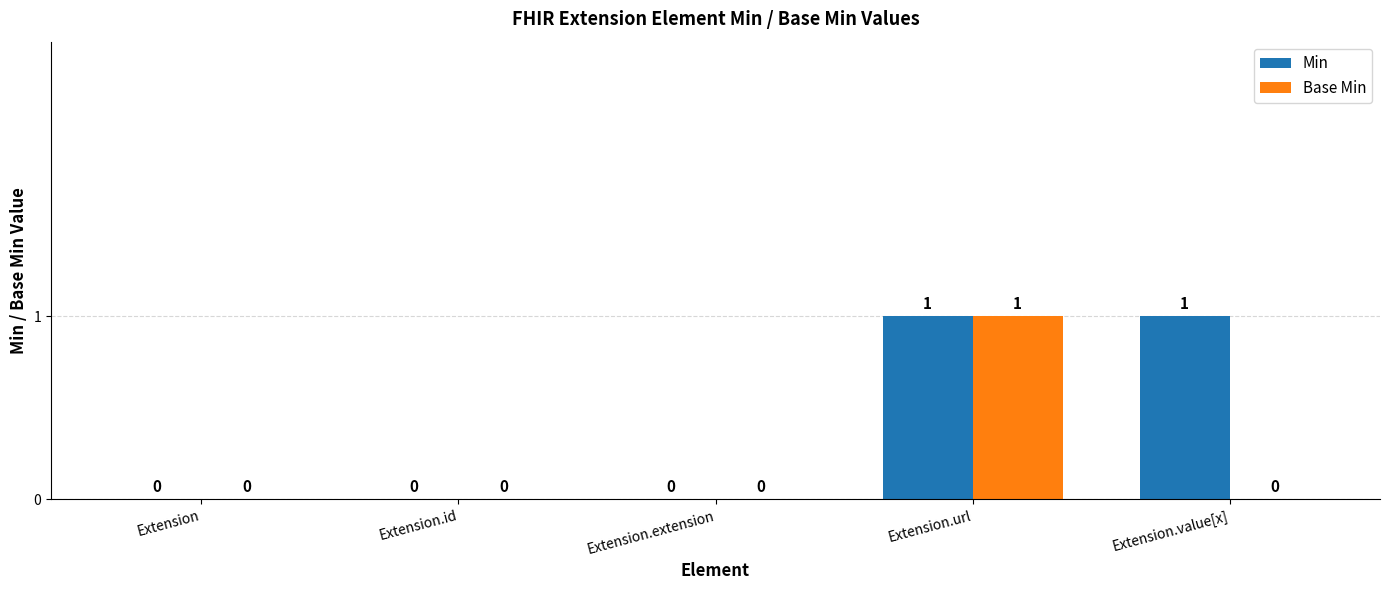

Which series has the largest total across all categories?

Min